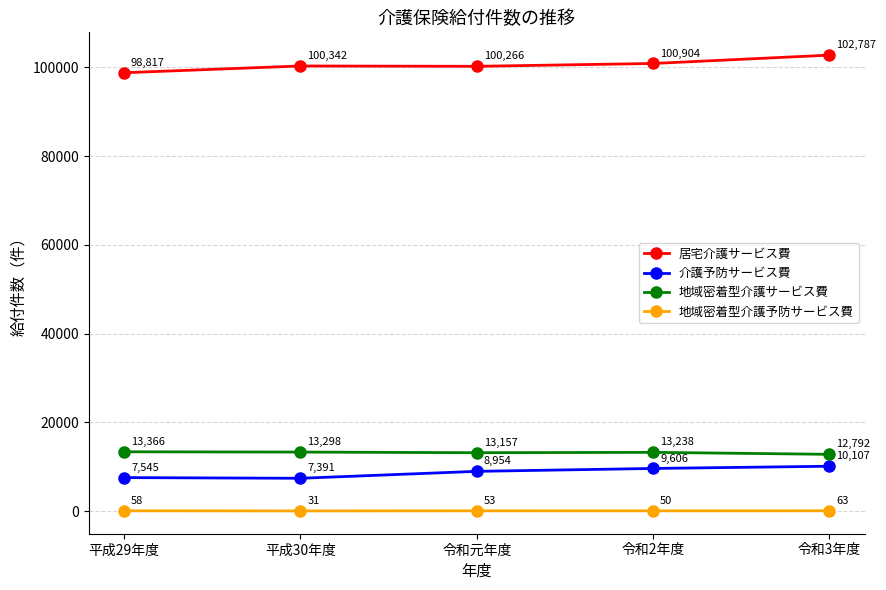

Which series has the largest total across all categories?

居宅介護サービス費